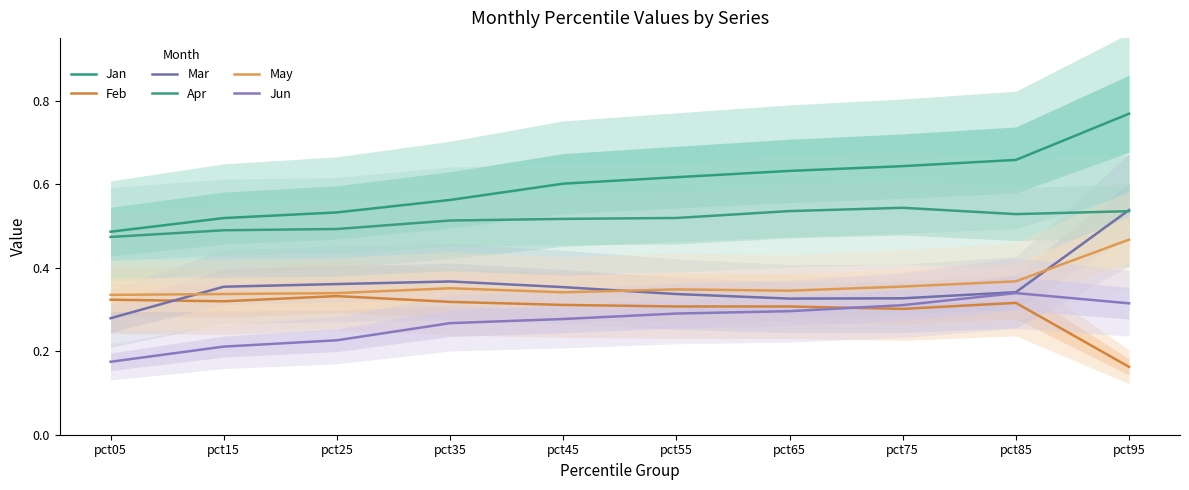

Rank the series at pct75 from lowest to highest value.

Feb, Jun, Mar, May, Apr, Jan